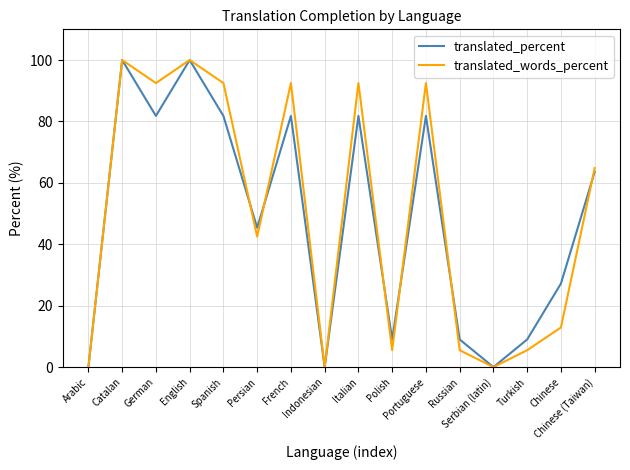

What is the highest value of the translated_words_percent series?

100.0